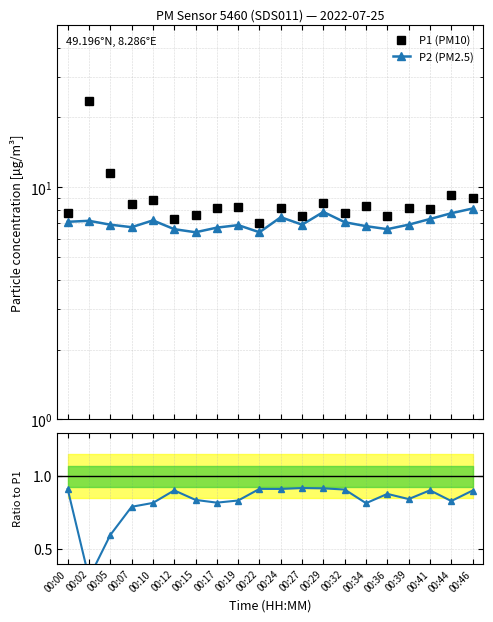

In P2/P1, how many points are higher than both neighbors (excluding endpoints)?

5